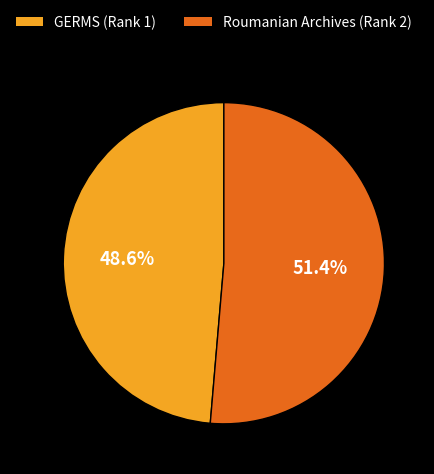

Count the number of slices in the pie.

2